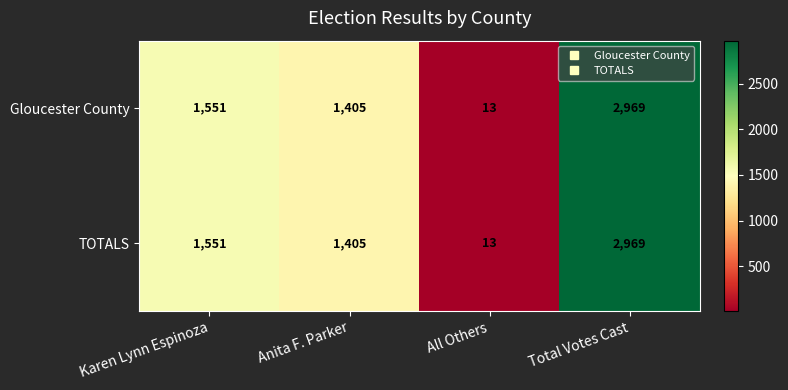

What is the difference between the second highest and minimum values in the Gloucester County series?

1538